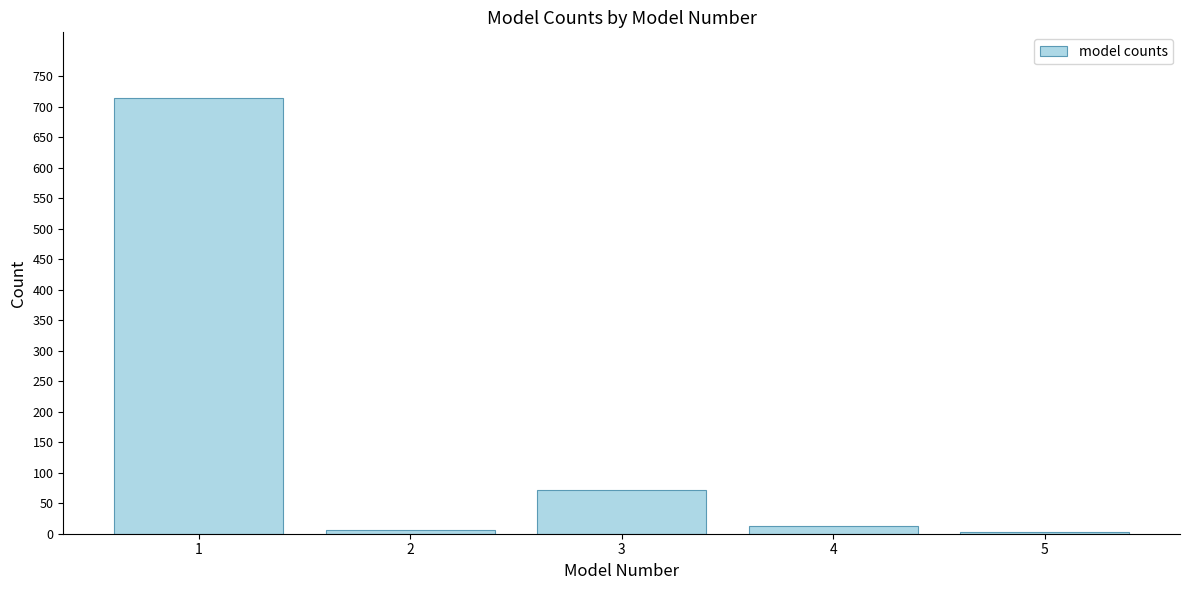

What is the greatest value displayed?

714.9